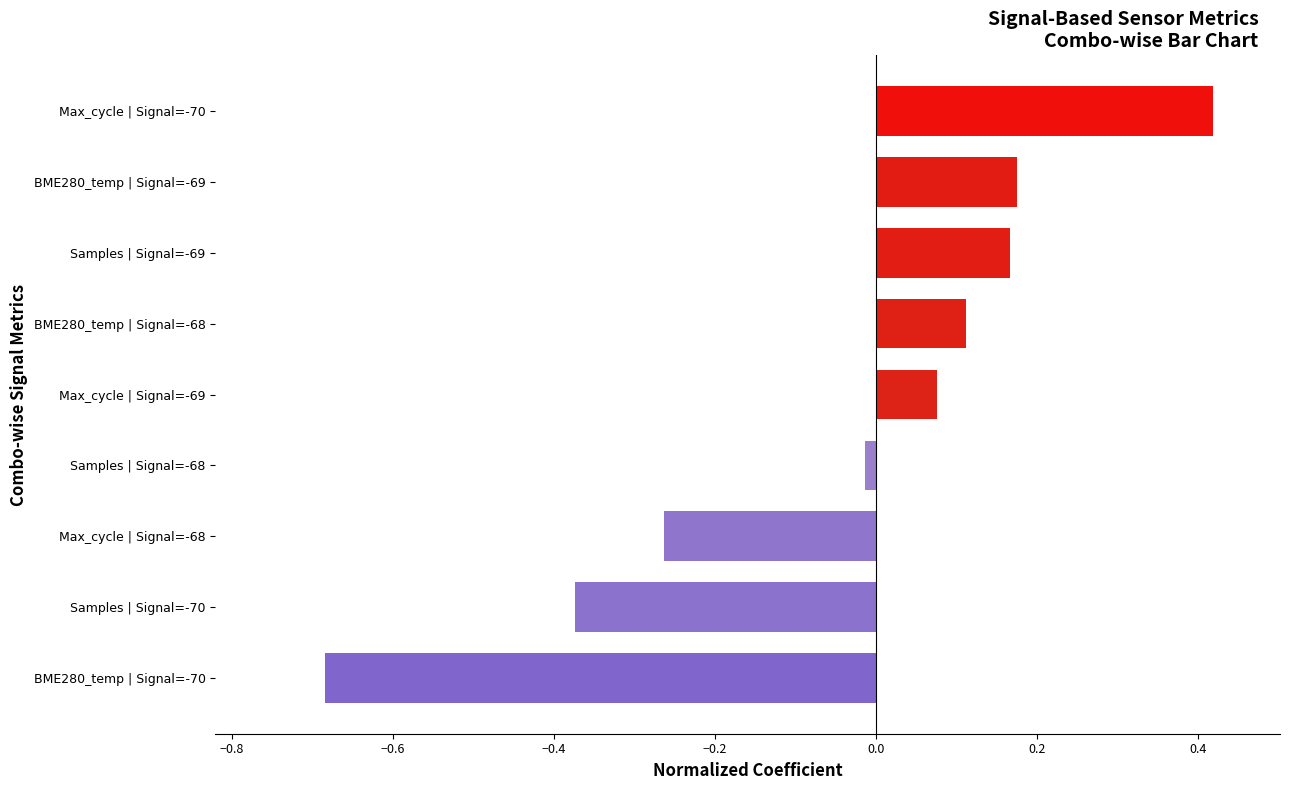

Which label corresponds to the largest value in the chart?

Max_cycle | Signal=-70